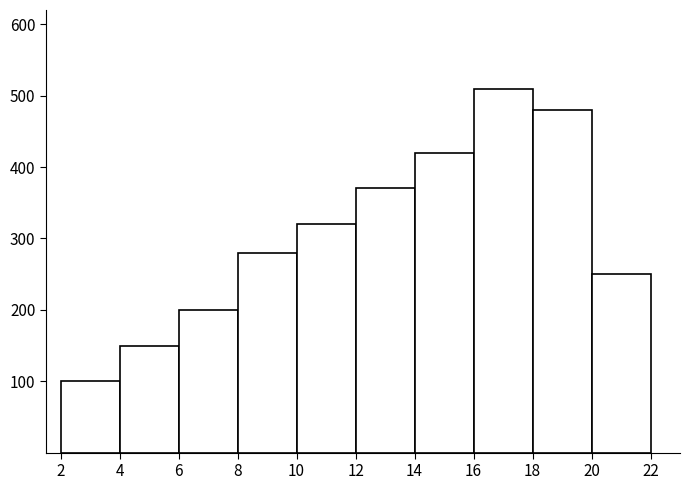

Which range on the x-axis has the tallest bar?

16 to 18